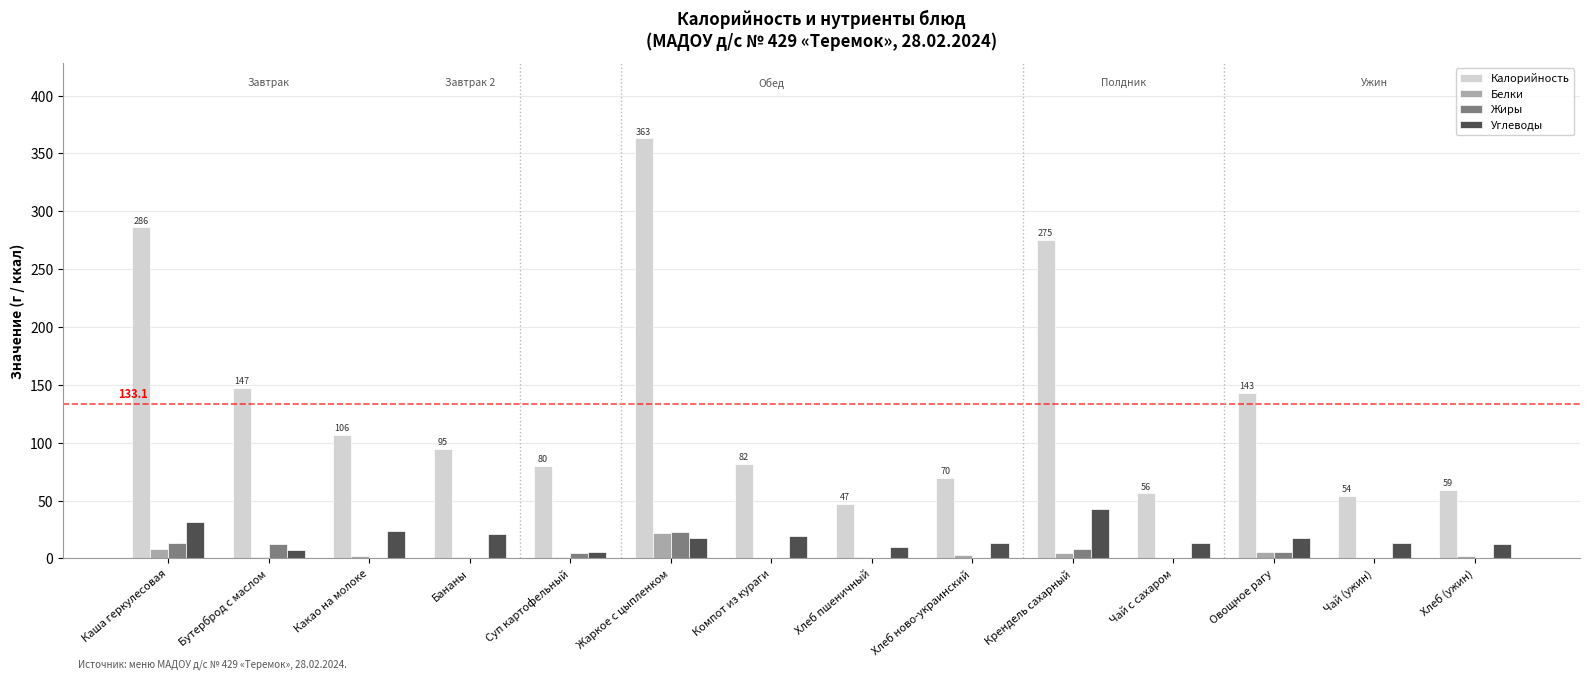

At which label does Калорийность reach its peak?

Жаркое с цыпленком